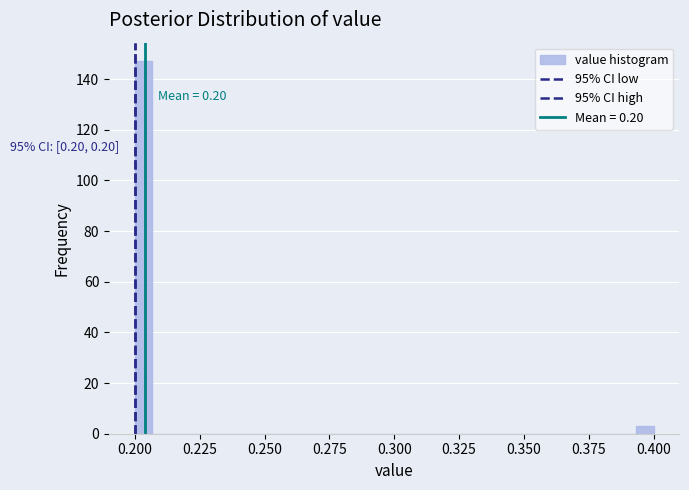

Around what value on the x-axis is the tallest bar? Give the approximate position of its centre, as read against the axis.

0.205